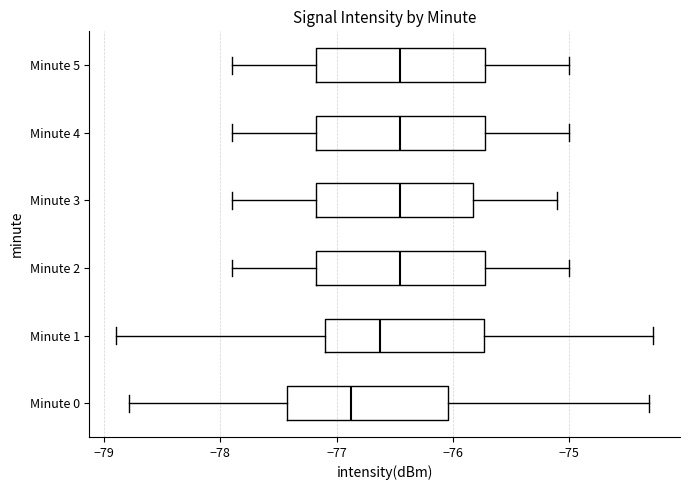

Reading bottom to top, transcribe this box plot: for each box, give where its median line is, the range the box spans, and where its two whiskers end, as read against the x-axis. The values are not printed on the chart, so give them approximately, as read against the axis.

Minute 0: median -76.9, box -77.4 to -76.0, whiskers -78.8 to -74.3
Minute 1: median -76.6, box -77.1 to -75.7, whiskers -78.9 to -74.3
Minute 2: median -76.4, box -77.2 to -75.7, whiskers -77.9 to -75.0
Minute 3: median -76.4, box -77.2 to -75.8, whiskers -77.9 to -75.1
Minute 4: median -76.4, box -77.2 to -75.7, whiskers -77.9 to -75.0
Minute 5: median -76.4, box -77.2 to -75.7, whiskers -77.9 to -75.0